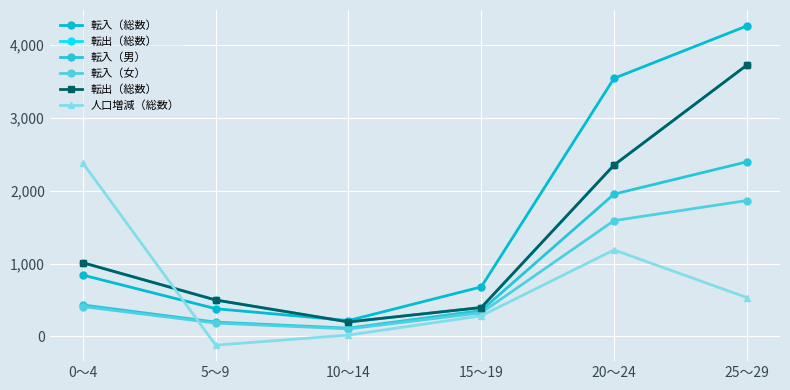

What is the sum of the 人口増減（総数） values at 15～19 and 25～29?

817